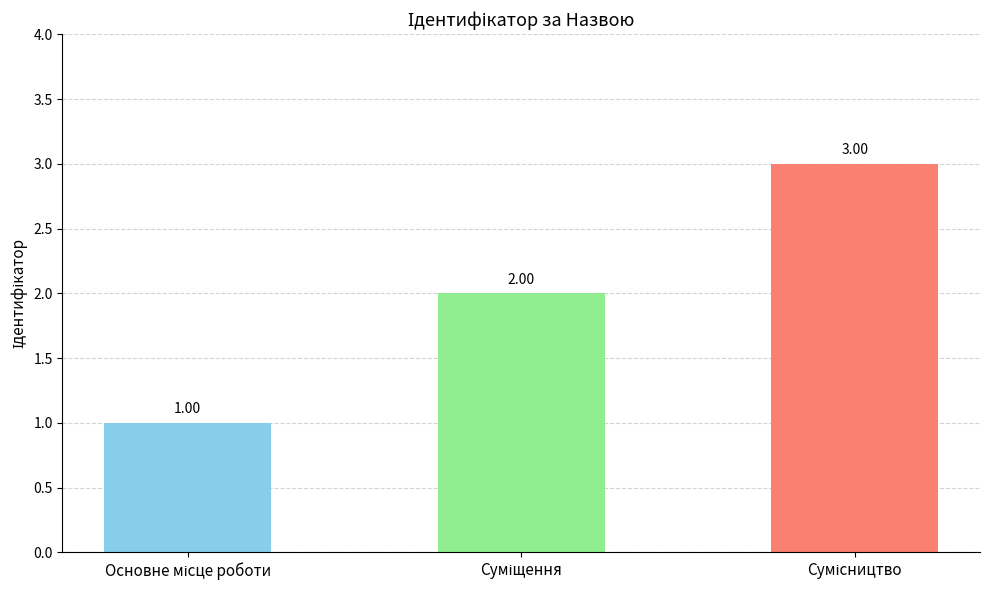

What is the sum of all values?

6